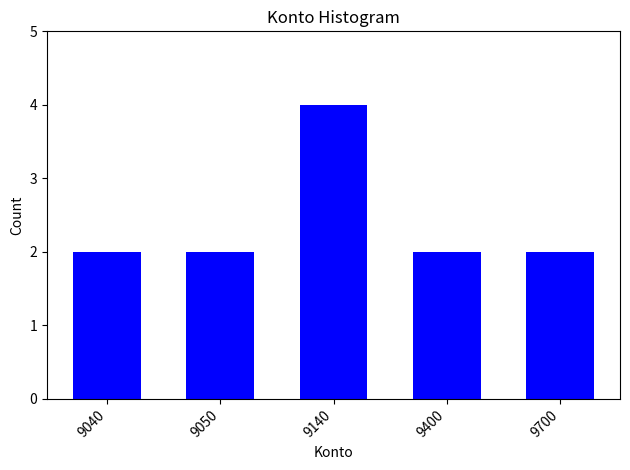

Reading left to right, transcribe all the data shown in this chart.

9040=2	9050=2	9140=4	9400=2	9700=2